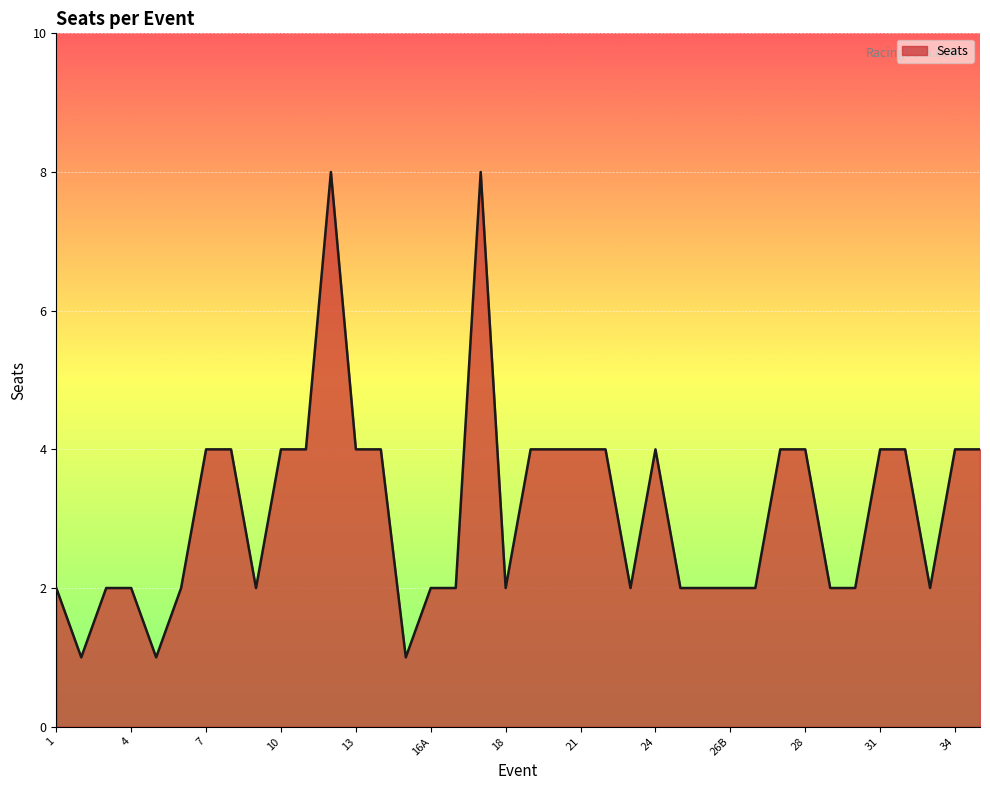

What is the difference between the second highest and minimum values?

7